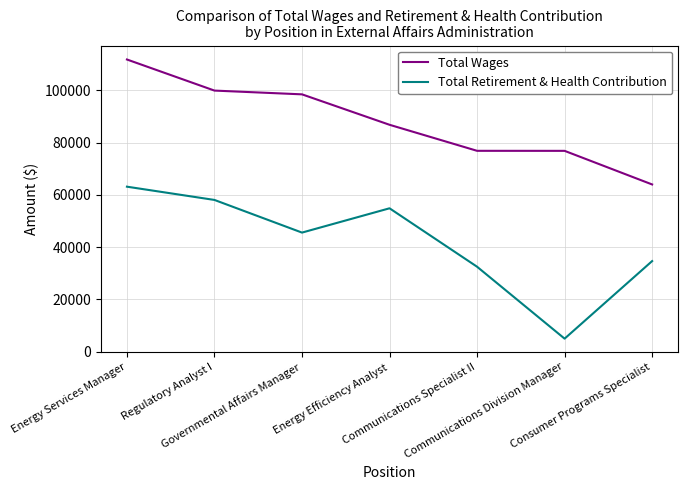

Is the value of Total Retirement & Health Contribution at Consumer Programs Specialist greater than the value of Total Wages at Governmental Affairs Manager?

No